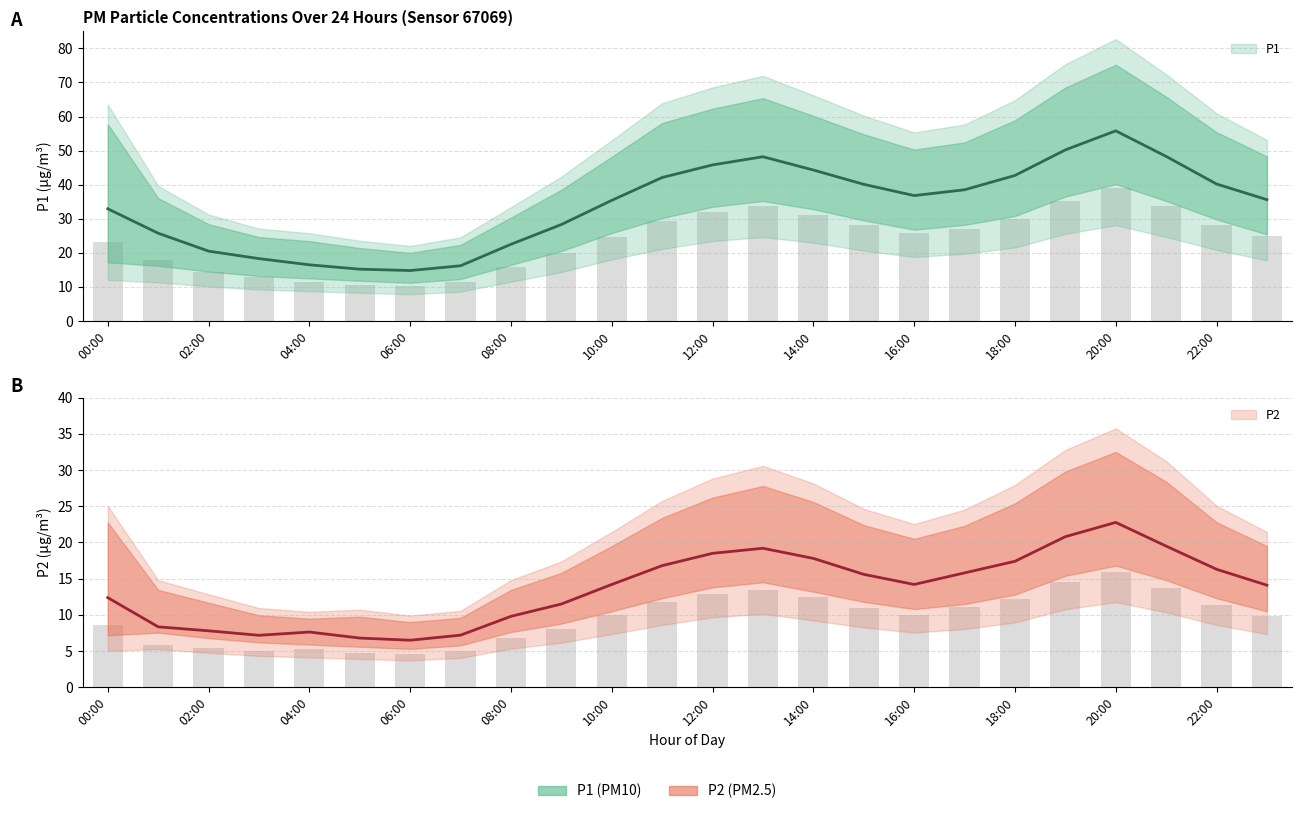

Reading left to right, extract all data points from this chart.

P1: 00:00=32.9	01:00=25.8	02:00=20.5	03:00=18.3	04:00=16.5	05:00=15.2	06:00=14.8	07:00=16.2	08:00=22.5	09:00=28.3	10:00=35.4	11:00=42.1	12:00=45.8	13:00=48.2	14:00=44.3	15:00=40.1	16:00=36.8	17:00=38.5	18:00=42.7	19:00=50.2	20:00=55.8	21:00=48.3	22:00=40.2	23:00=35.6
P2: 00:00=12.4	01:00=8.3	02:00=7.8	03:00=7.2	04:00=7.6	05:00=6.8	06:00=6.5	07:00=7.2	08:00=9.8	09:00=11.5	10:00=14.2	11:00=16.8	12:00=18.5	13:00=19.2	14:00=17.8	15:00=15.6	16:00=14.2	17:00=15.8	18:00=17.4	19:00=20.8	20:00=22.8	21:00=19.5	22:00=16.3	23:00=14.1